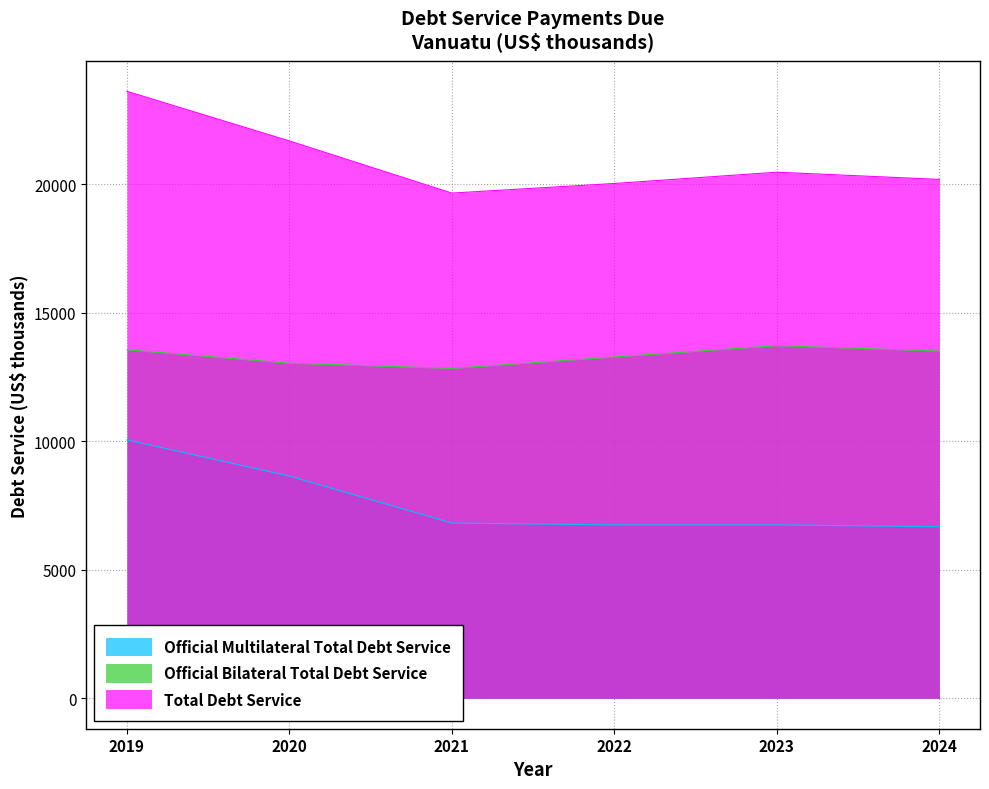

How many lines are shown in the chart?

3